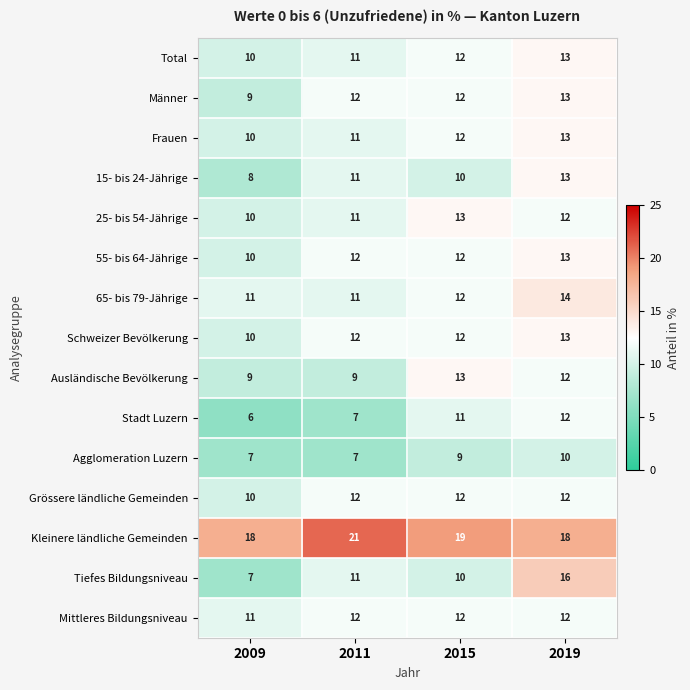

What is the difference between the highest and lowest values at 2011?

14